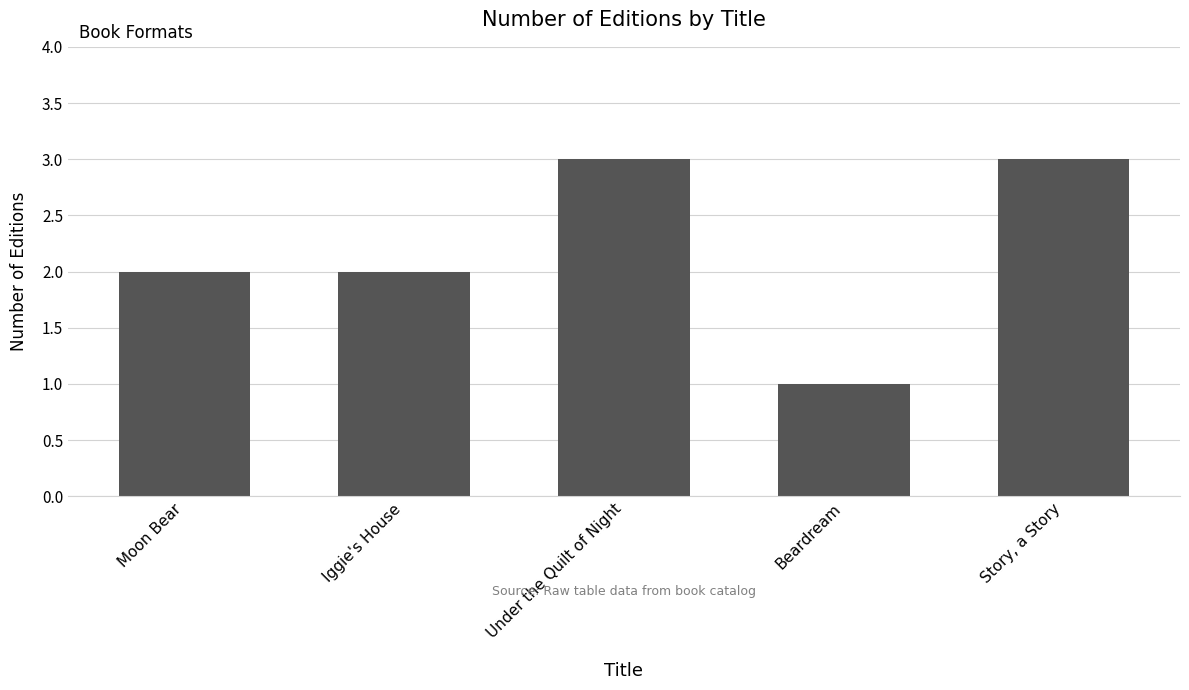

Between Iggie's House and Under the Quilt of Night, which is larger?

Under the Quilt of Night